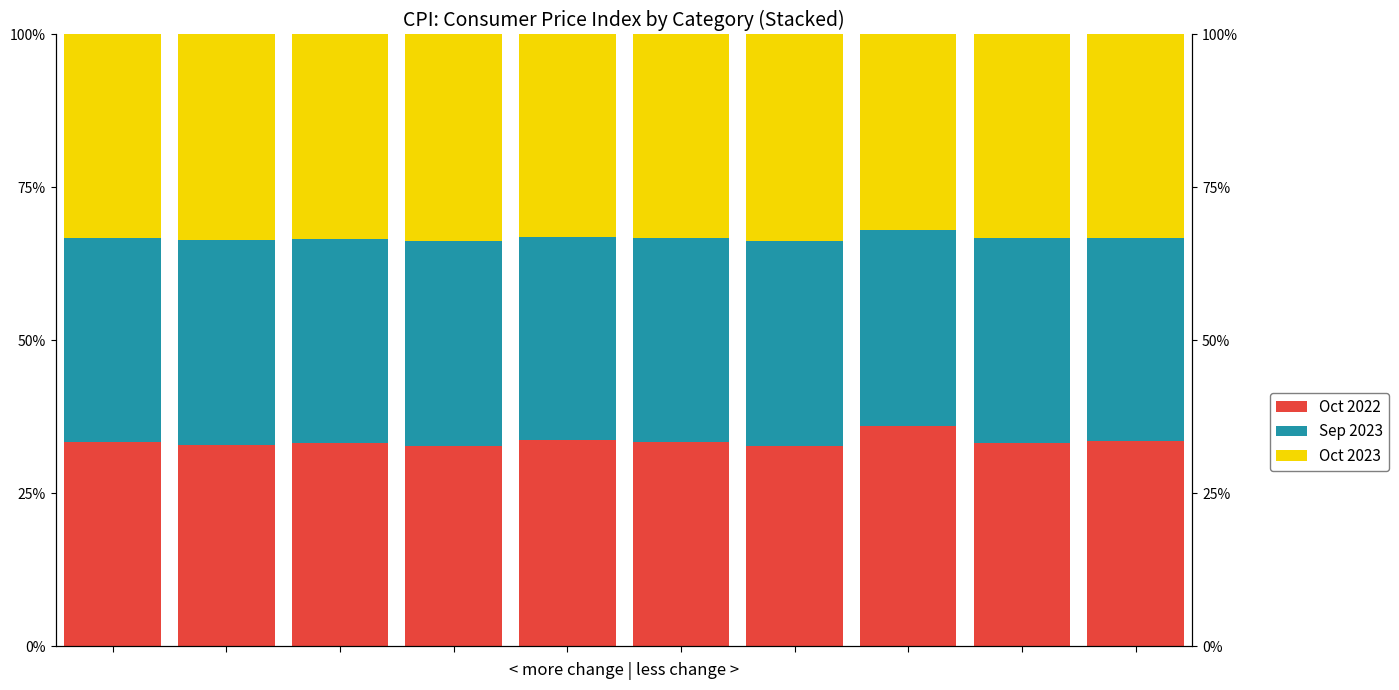

Which series changed the most between 2 and 9?

Oct 2022